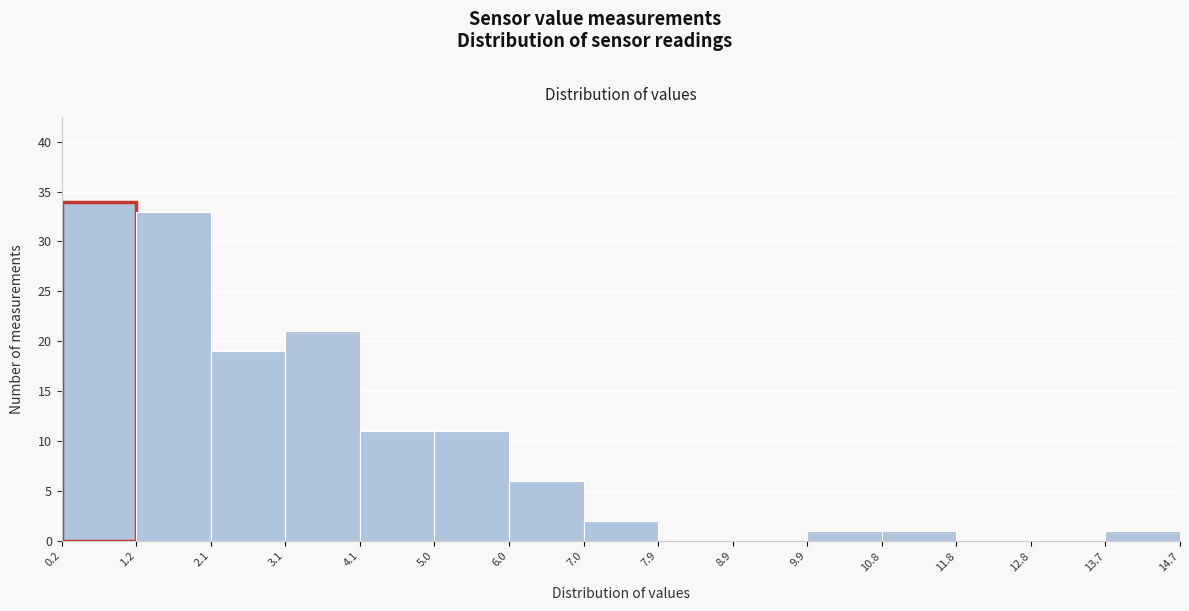

Over which range of the x-axis is the bar tallest?

0.2 to 1.2